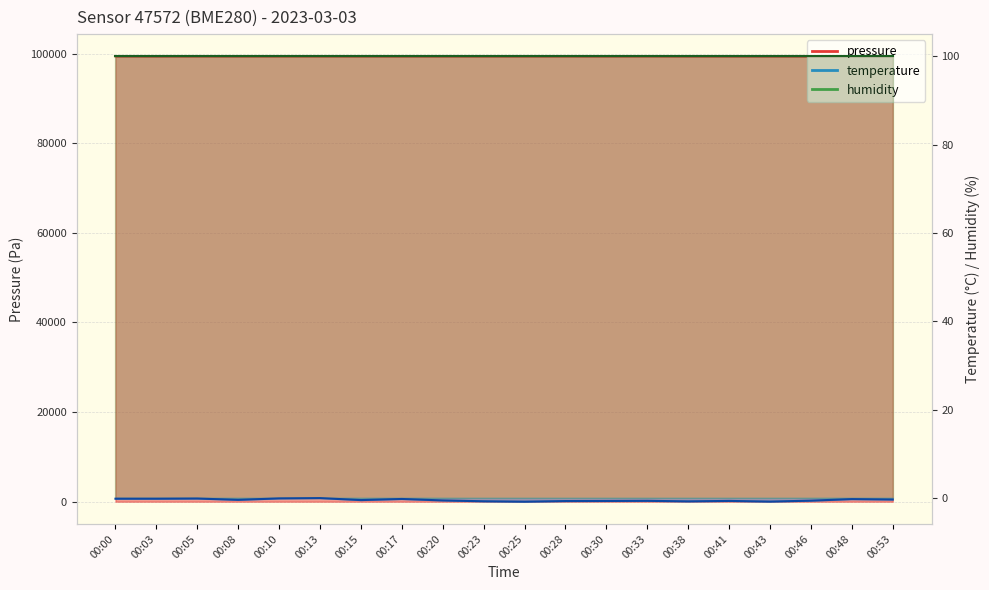

Between 00:38 and 00:10, which is larger?

00:10